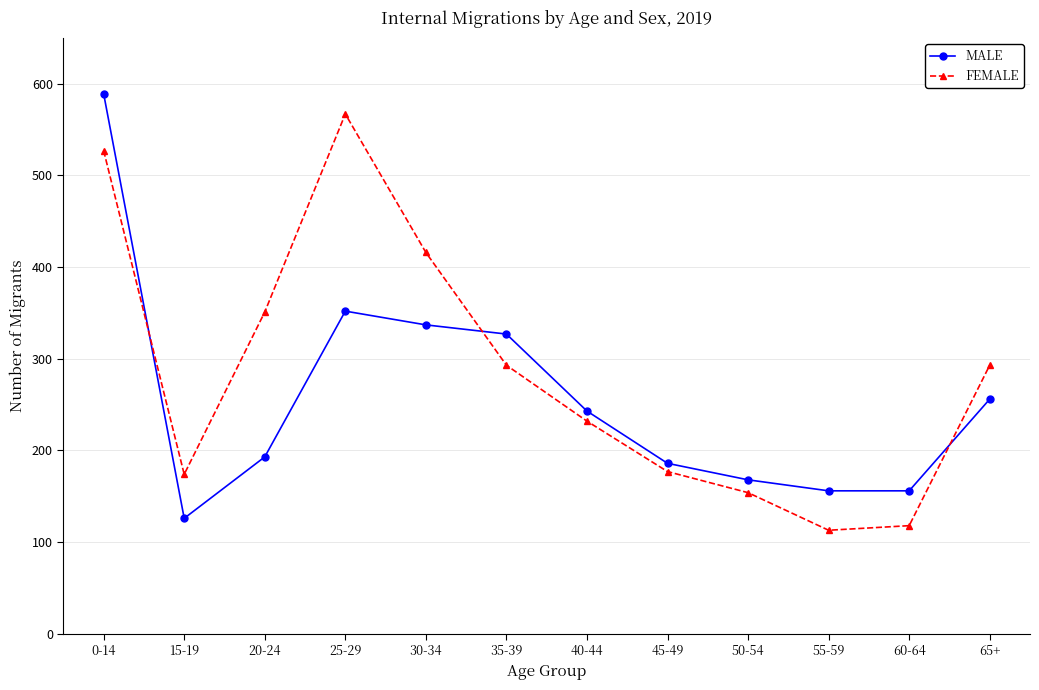

At which category is the sum across all series the highest?

0-14